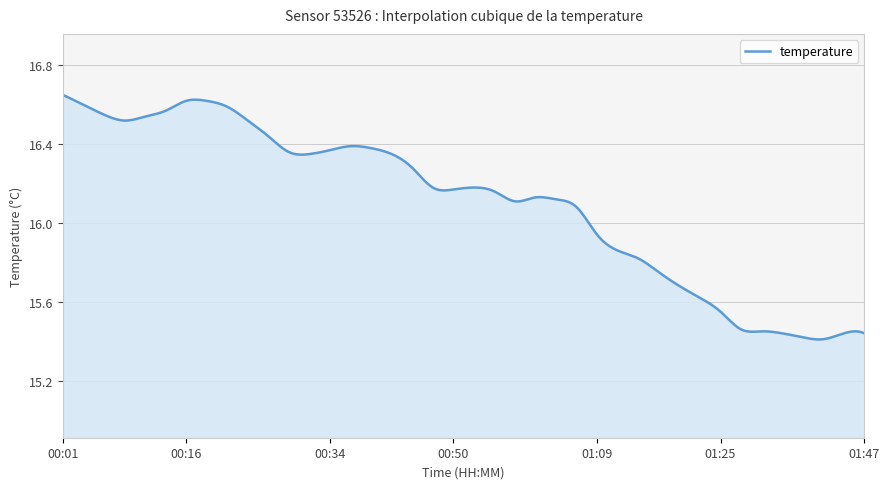

True or false: the data has more than 1 interior local peaks.

True